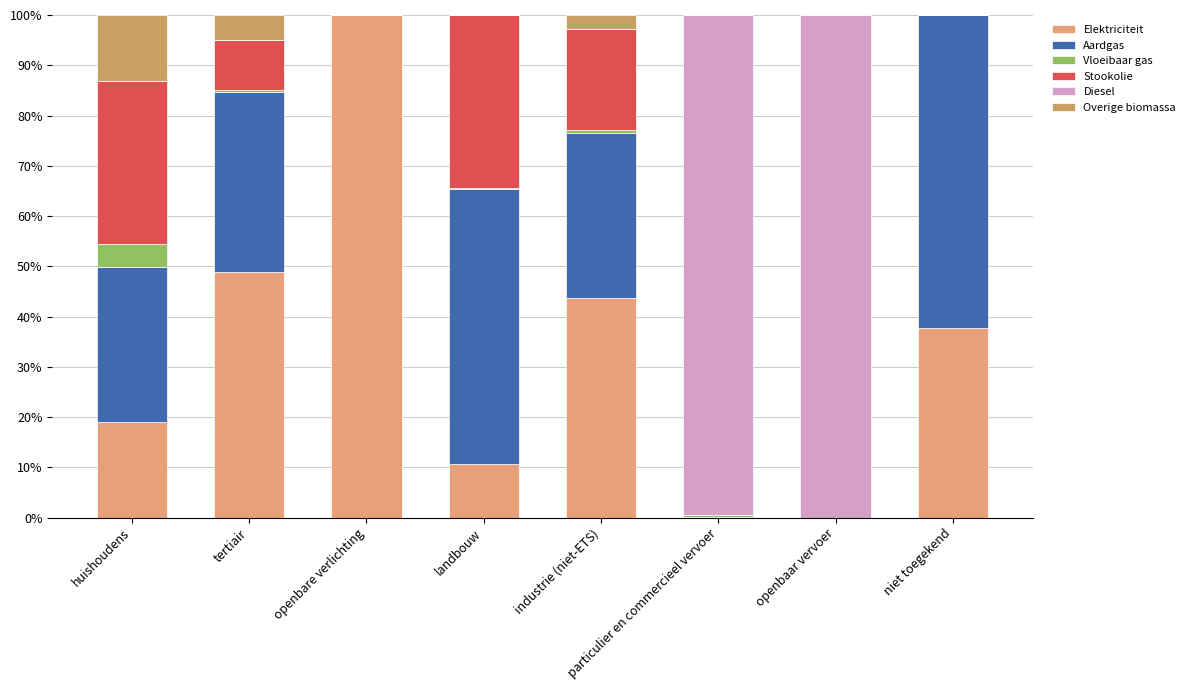

Which series has the largest total across all categories?

Elektriciteit